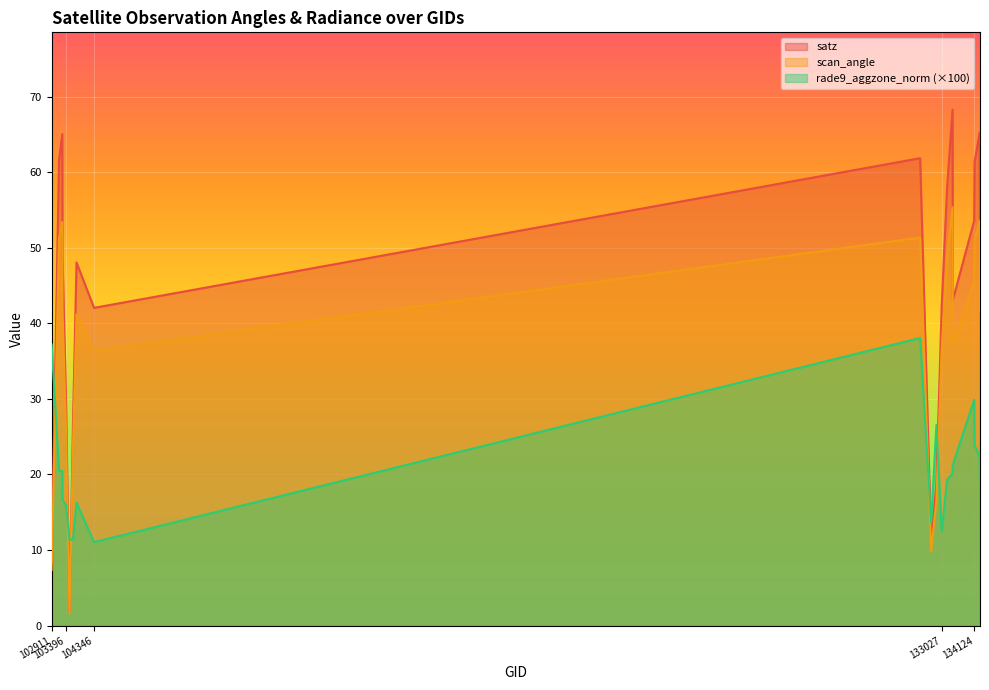

What is the spread (max minus min) of values at 102911?

29.8